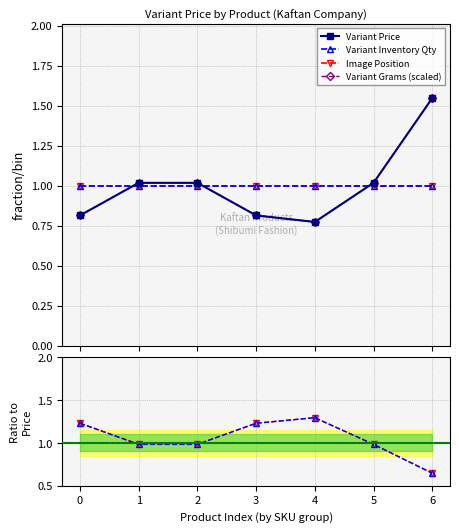

How many data points in Variant Grams (scaled) are less than 1?

3